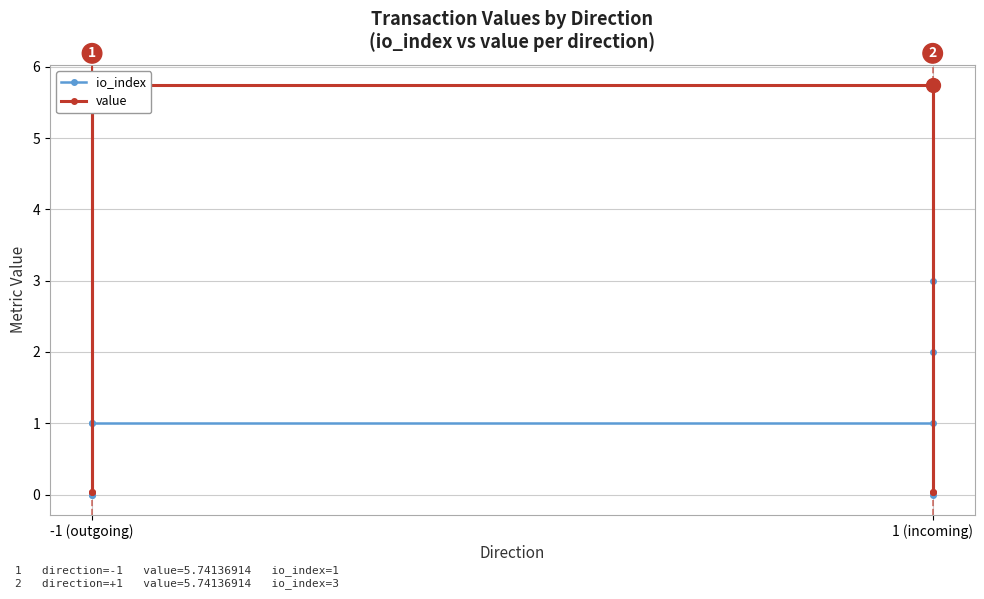

Count the io_index values in the range 0 to 2.

7